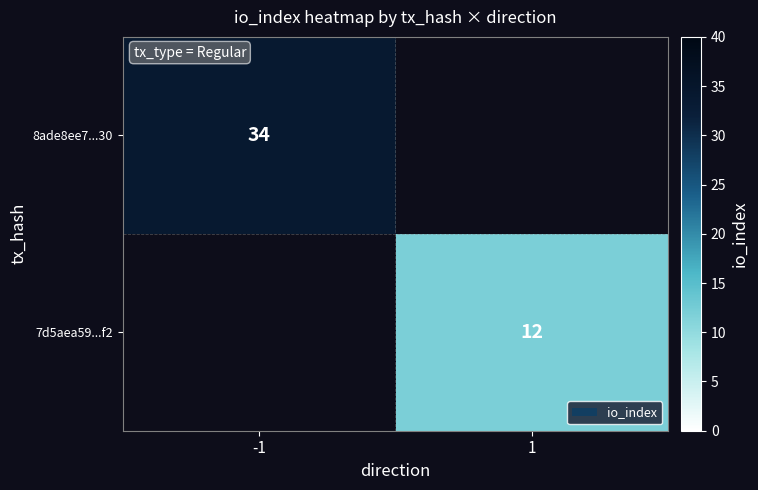

The 8ade8ee7...30 series shows 34 at -1. True or false?

True